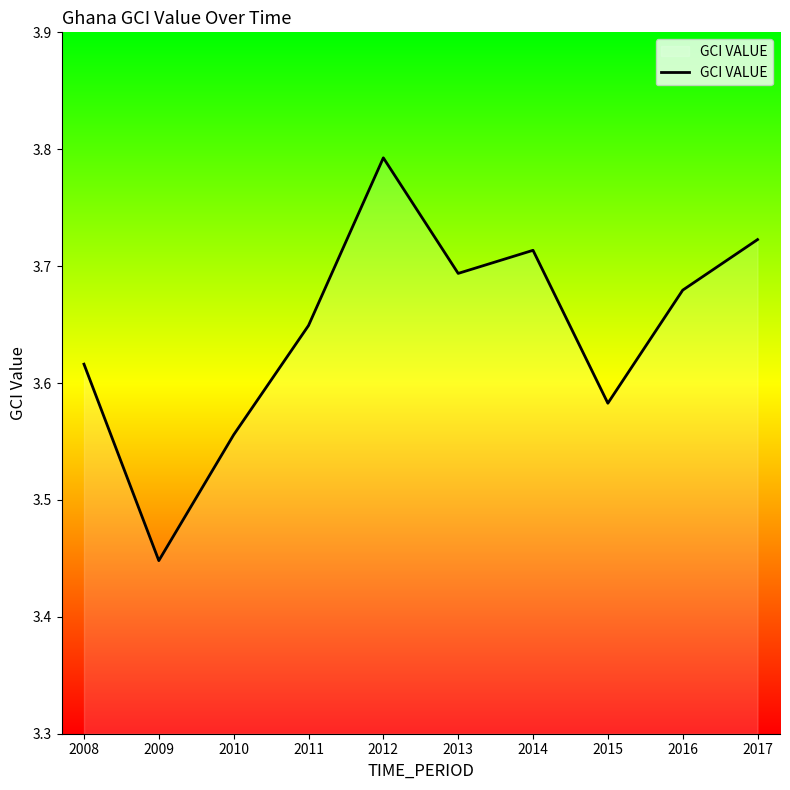

What is the ratio of the value at 2014 to the value at 2011?

1.0